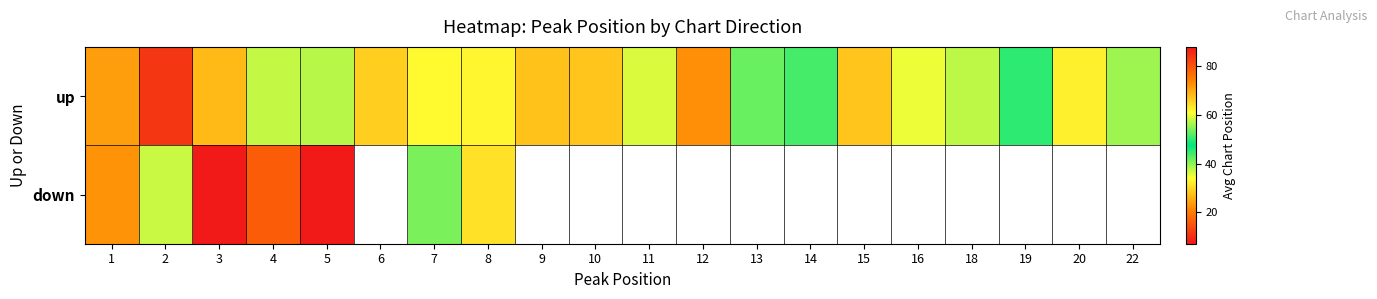

Rank the series by their maximum value, from lowest to highest.

up, down